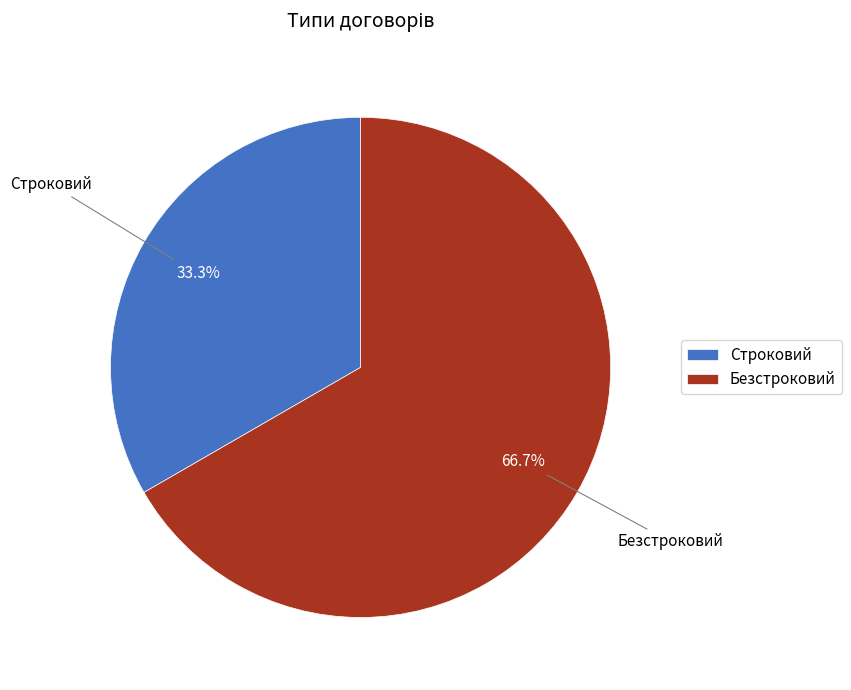

Does Строковий account for over 50% of the chart?

No